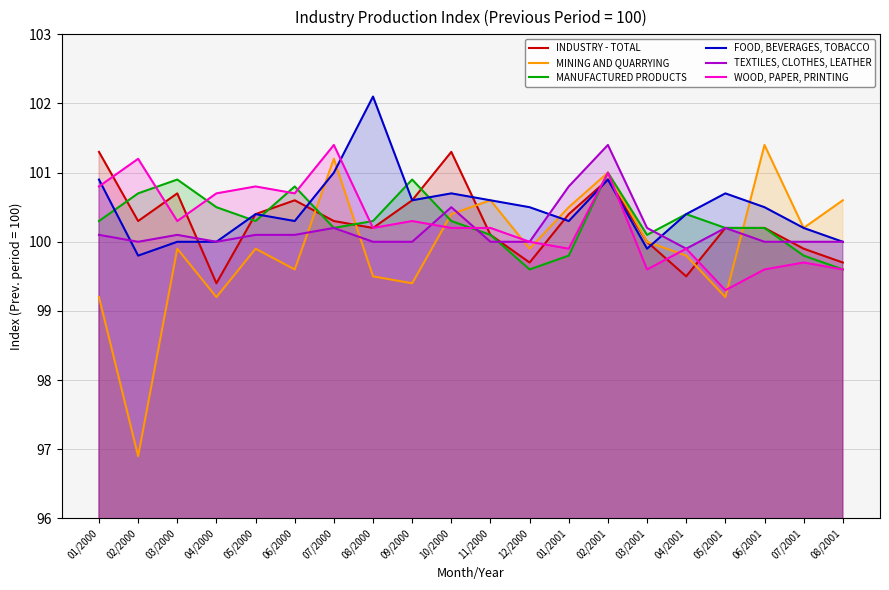

At which category is the sum across all series the highest?

02/2001